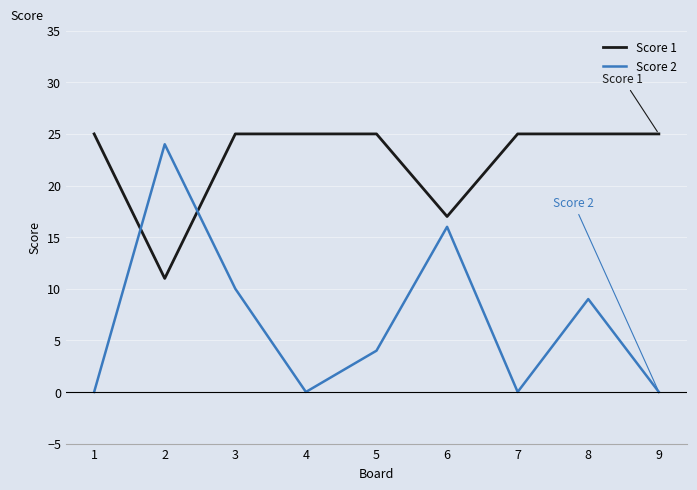

How many categories are shown in the chart?

9